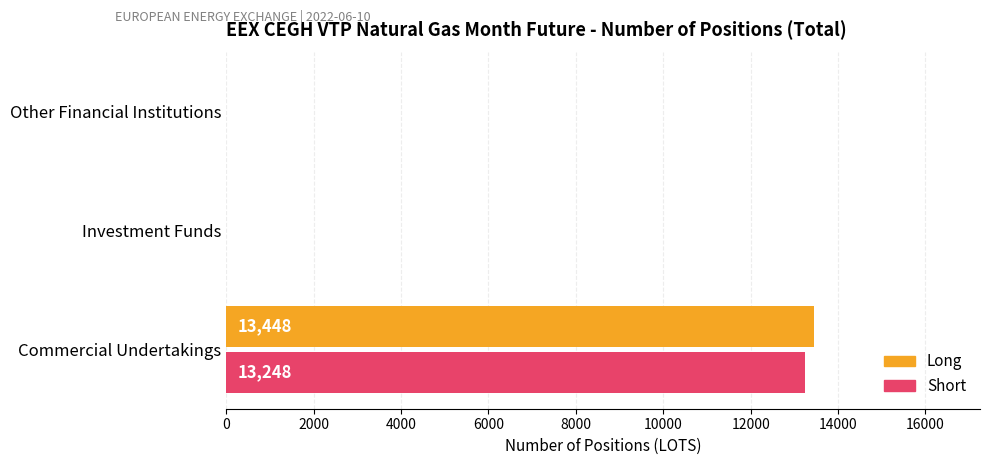

Which category has the highest value across all series?

Commercial Undertakings